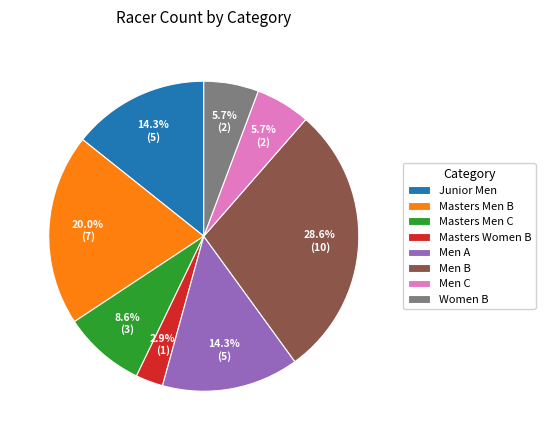

To the nearest percent, what is the difference between the largest and smallest slice percentages?

26%